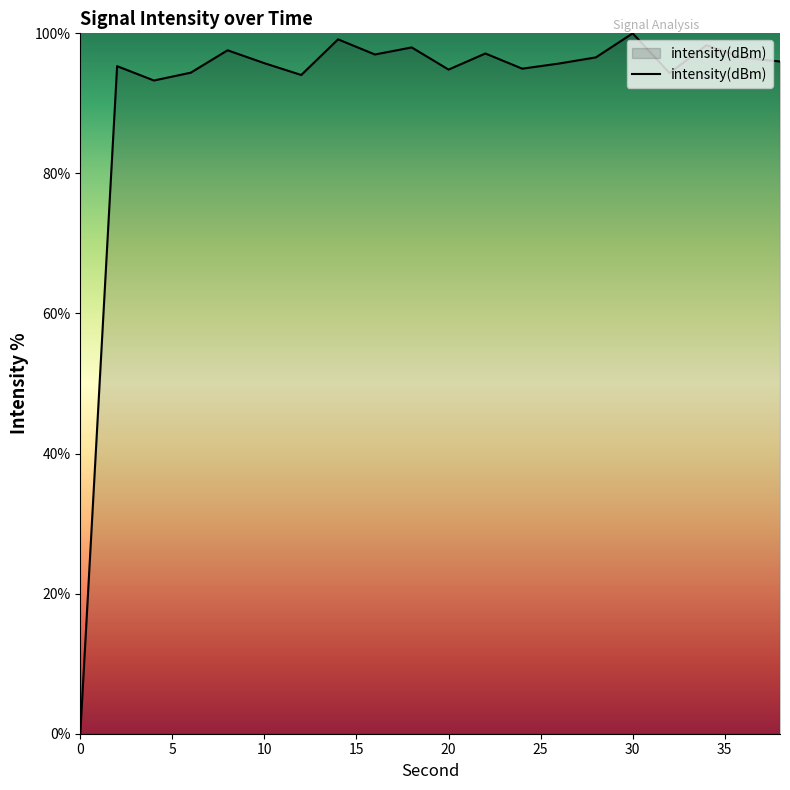

What is the difference between the maximum and minimum values?

100.0